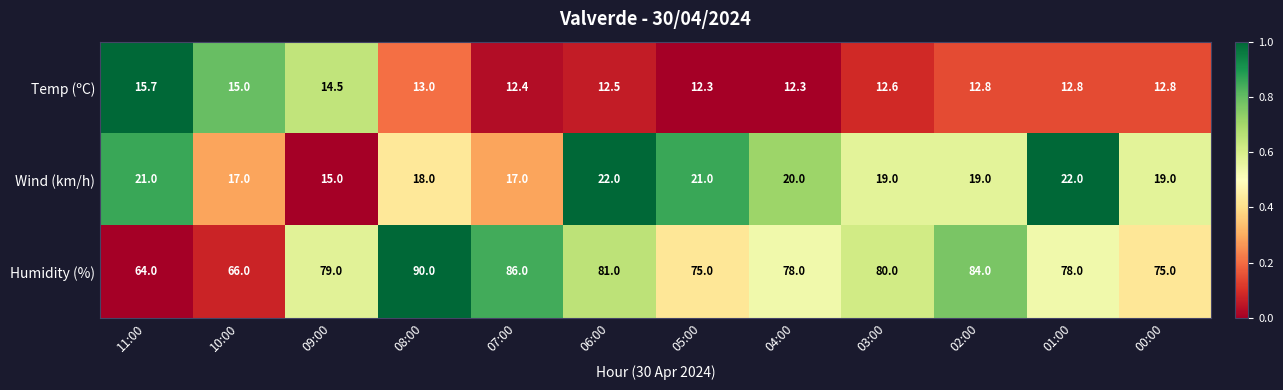

Between 02:00 and 01:00, which series saw the biggest shift?

Humidity (%)